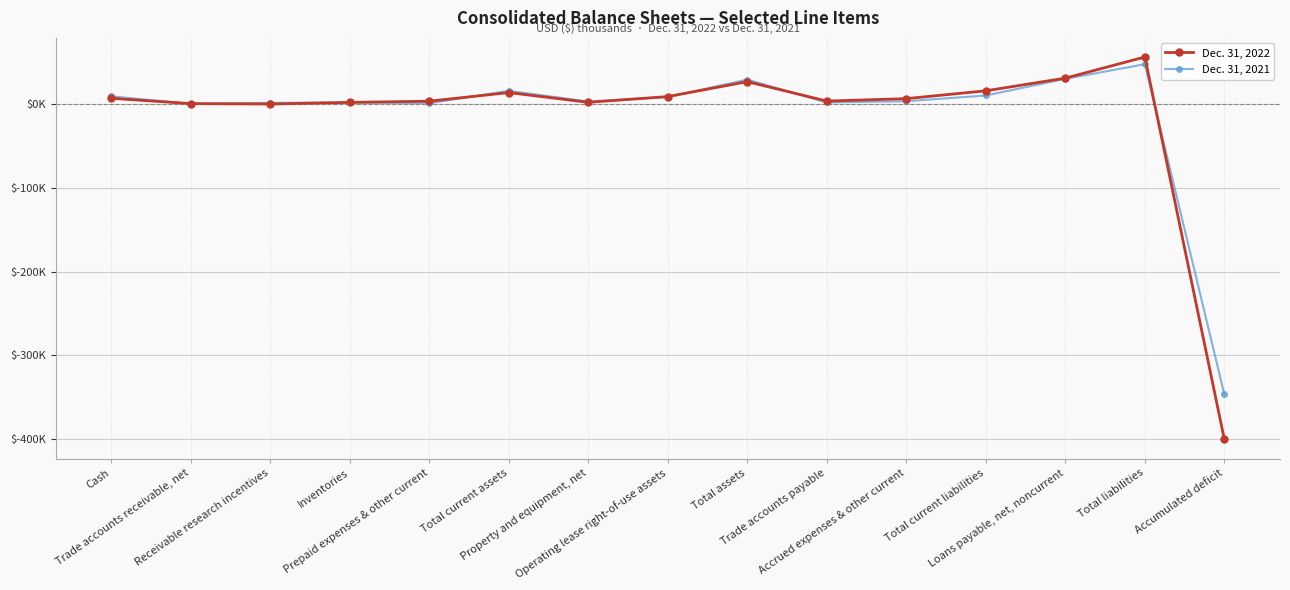

Reading left to right, extract all data points from this chart.

Dec. 31, 2022: 7065	757	264	2196	3643	13925	2294	9133	26947	3756	6687	16040	31168	56410	-400346
Dec. 31, 2021: 9483	421	1632	2114	1116	16016	3249	8578	29468	2109	3594	10448	30314	47824	-346644